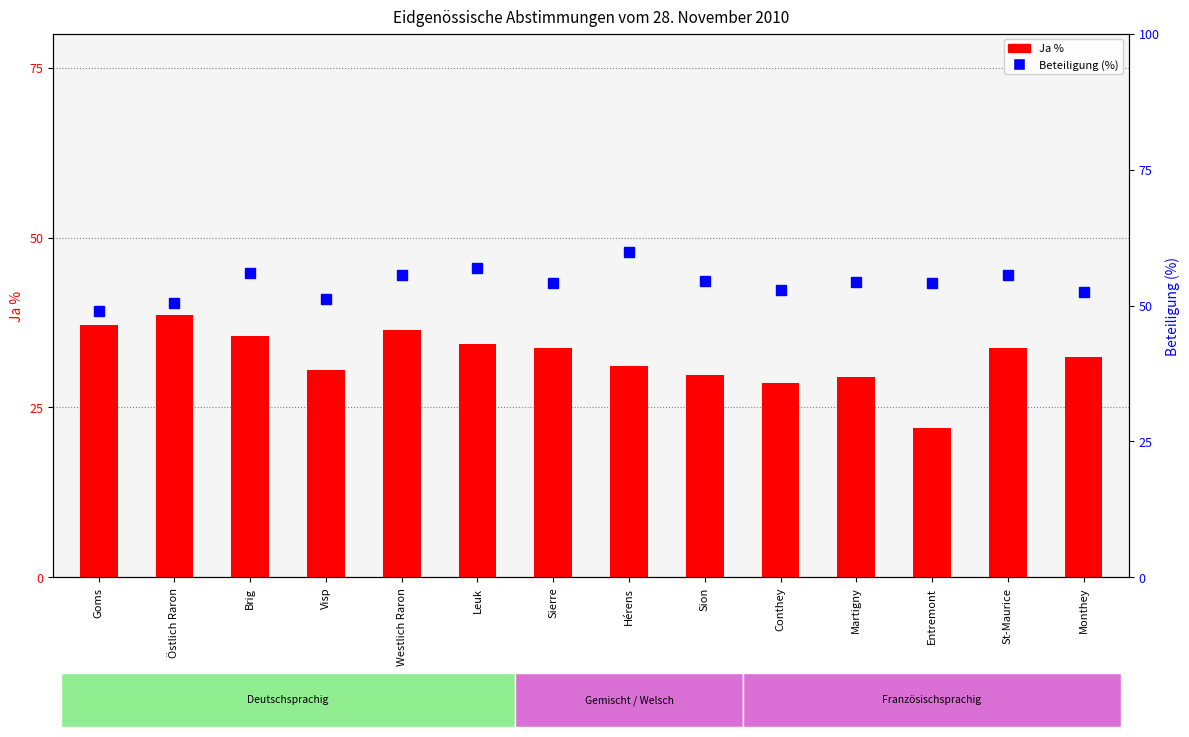

Which has a higher value, Hérens or St-Maurice?

St-Maurice